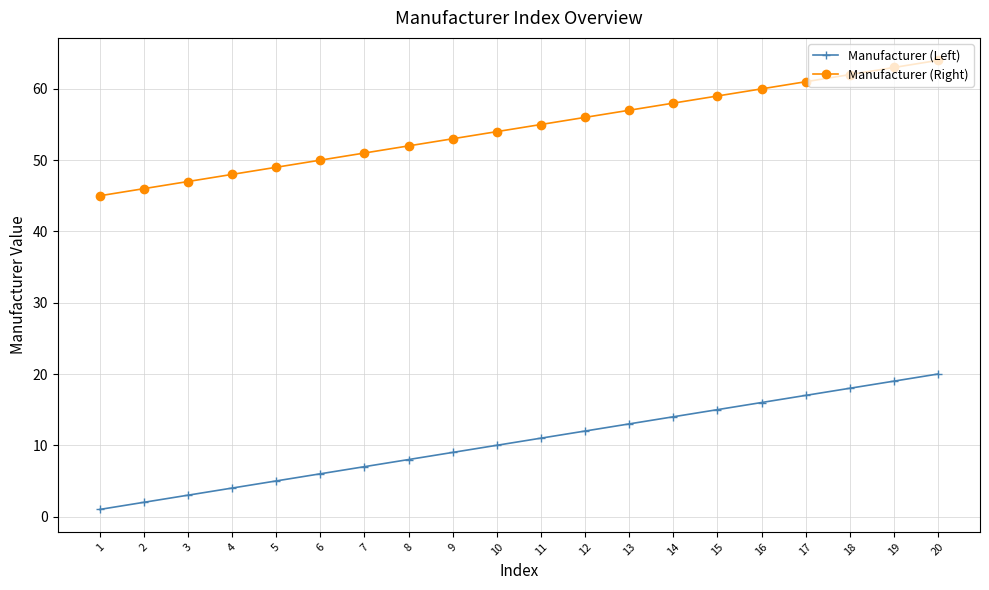

True or false: Manufacturer (Left) and Manufacturer (Right) intersect in this chart.

False